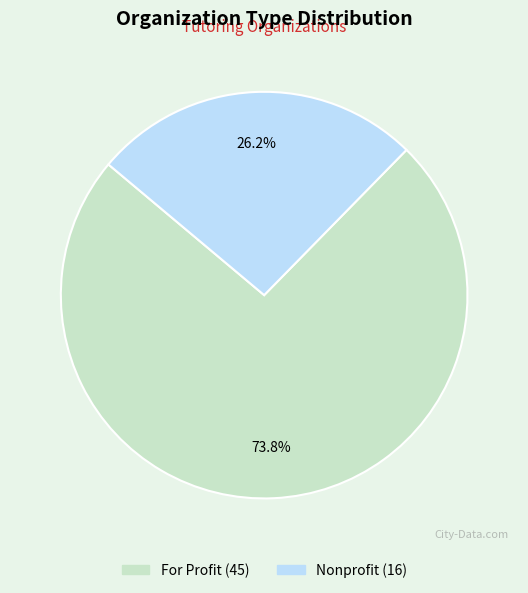

Combined, do For Profit and Nonprofit account for over 50%?

Yes